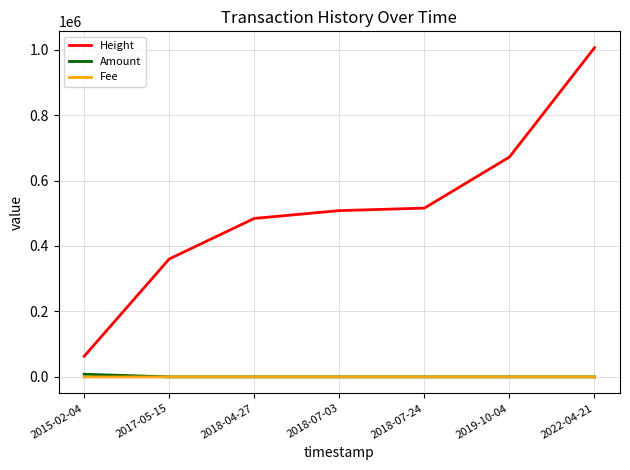

At which category is the sum across all series the highest?

2022-04-21